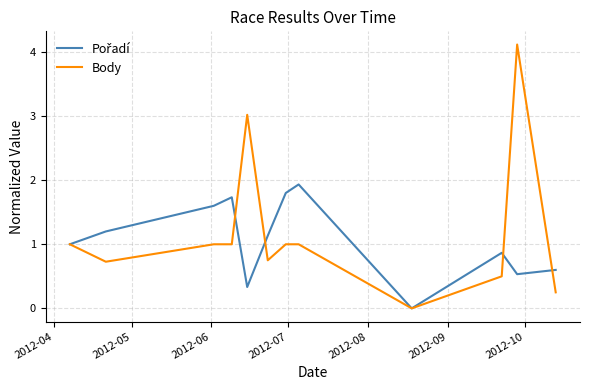

Which series ends up on top after the final intersection of Pořadí and Body?

Pořadí